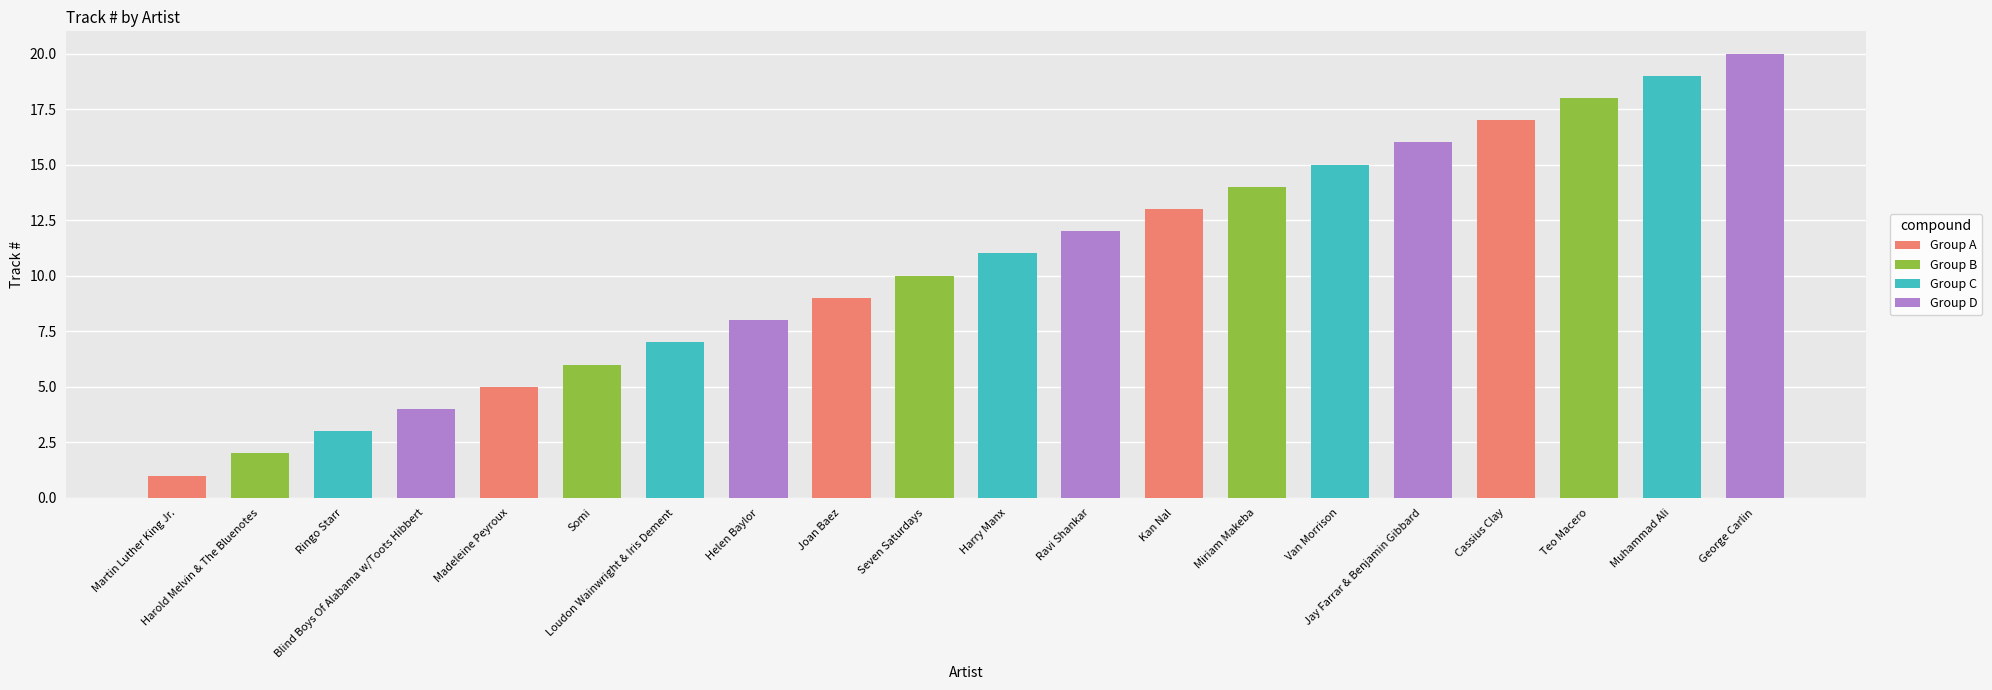

What is the sum of the values at Ringo Starr and Van Morrison?

18